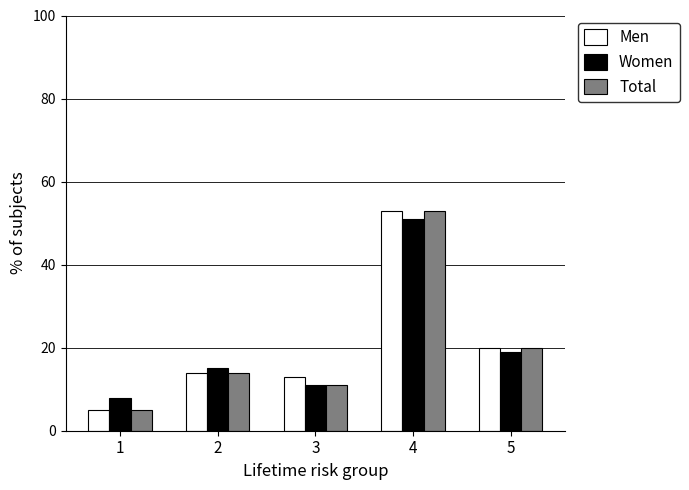

Between 1 and 3, which series saw the biggest shift?

Men